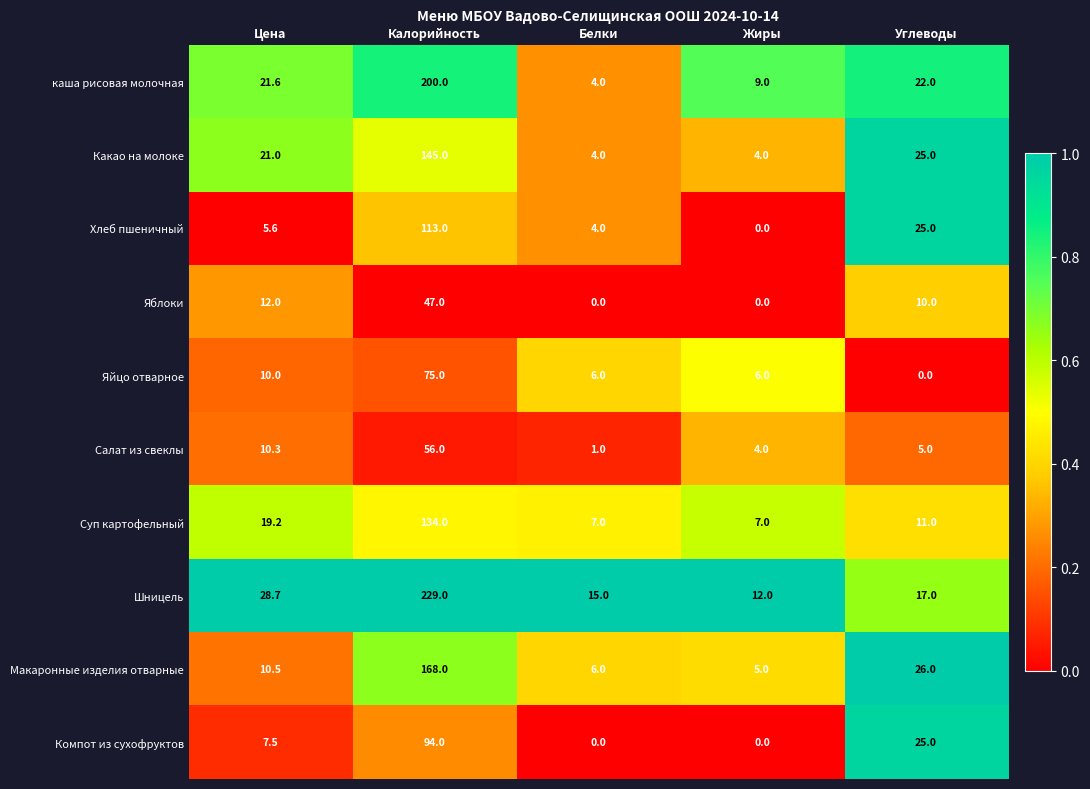

Rank the categories by Шницель value from highest to lowest.

Калорийность, Цена, Углеводы, Белки, Жиры